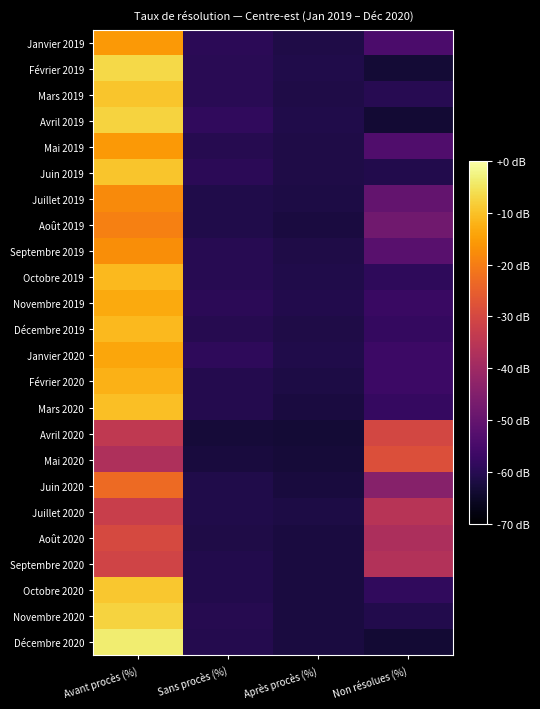

Reading right to left, transcribe all the data shown in this chart.

Janvier 2019: Non résolues (%)=-54.3	Après procès (%)=-61.4	Sans procès (%)=-59.4	Avant procès (%)=-15.7
Février 2019: Non résolues (%)=-63.3	Après procès (%)=-61.2	Sans procès (%)=-59.7	Avant procès (%)=-6.8
Mars 2019: Non résolues (%)=-59.9	Après procès (%)=-61.5	Sans procès (%)=-59.9	Avant procès (%)=-9.5
Avril 2019: Non résolues (%)=-63.4	Après procès (%)=-61.2	Sans procès (%)=-58.6	Avant procès (%)=-7.6
Mai 2019: Non résolues (%)=-53.6	Après procès (%)=-61.5	Sans procès (%)=-60.3	Avant procès (%)=-15.6
Juin 2019: Non résolues (%)=-60.7	Après procès (%)=-61.3	Sans procès (%)=-59.4	Avant procès (%)=-9.5
Juillet 2019: Non résolues (%)=-50.1	Après procès (%)=-61.8	Sans procès (%)=-61.0	Avant procès (%)=-17.9
Août 2019: Non résolues (%)=-47.9	Après procès (%)=-62.2	Sans procès (%)=-61.2	Avant procès (%)=-19.7
Septembre 2019: Non résolues (%)=-52.1	Après procès (%)=-61.4	Sans procès (%)=-60.1	Avant procès (%)=-17.4
Octobre 2019: Non résolues (%)=-58.9	Après procès (%)=-61.1	Sans procès (%)=-59.9	Avant procès (%)=-11.0
Novembre 2019: Non résolues (%)=-57.4	Après procès (%)=-60.7	Sans procès (%)=-59.4	Avant procès (%)=-13.4
Décembre 2019: Non résolues (%)=-58.2	Après procès (%)=-61.4	Sans procès (%)=-60.3	Avant procès (%)=-11.1
Janvier 2020: Non résolues (%)=-56.8	Après procès (%)=-61.2	Sans procès (%)=-59.1	Avant procès (%)=-13.8
Février 2020: Non résolues (%)=-56.6	Après procès (%)=-61.5	Sans procès (%)=-60.5	Avant procès (%)=-12.2
Mars 2020: Non résolues (%)=-57.8	Après procès (%)=-62.2	Sans procès (%)=-60.6	Avant procès (%)=-10.2
Avril 2020: Non résolues (%)=-30.3	Après procès (%)=-63.3	Sans procès (%)=-63.1	Avant procès (%)=-34.2
Mai 2020: Non résolues (%)=-28.2	Après procès (%)=-63.1	Sans procès (%)=-62.4	Avant procès (%)=-37.2
Juin 2020: Non résolues (%)=-44.0	Après procès (%)=-62.5	Sans procès (%)=-61.1	Avant procès (%)=-23.2
Juillet 2020: Non résolues (%)=-35.6	Après procès (%)=-61.8	Sans procès (%)=-61.2	Avant procès (%)=-32.3
Août 2020: Non résolues (%)=-37.7	Après procès (%)=-62.2	Sans procès (%)=-61.3	Avant procès (%)=-29.7
Septembre 2020: Non résolues (%)=-36.6	Après procès (%)=-62.3	Sans procès (%)=-61.0	Avant procès (%)=-31.0
Octobre 2020: Non résolues (%)=-58.5	Après procès (%)=-62.2	Sans procès (%)=-60.8	Avant procès (%)=-9.3
Novembre 2020: Non résolues (%)=-60.7	Après procès (%)=-62.2	Sans procès (%)=-60.3	Avant procès (%)=-7.6
Décembre 2020: Non résolues (%)=-63.6	Après procès (%)=-62.1	Sans procès (%)=-60.6	Avant procès (%)=-3.8